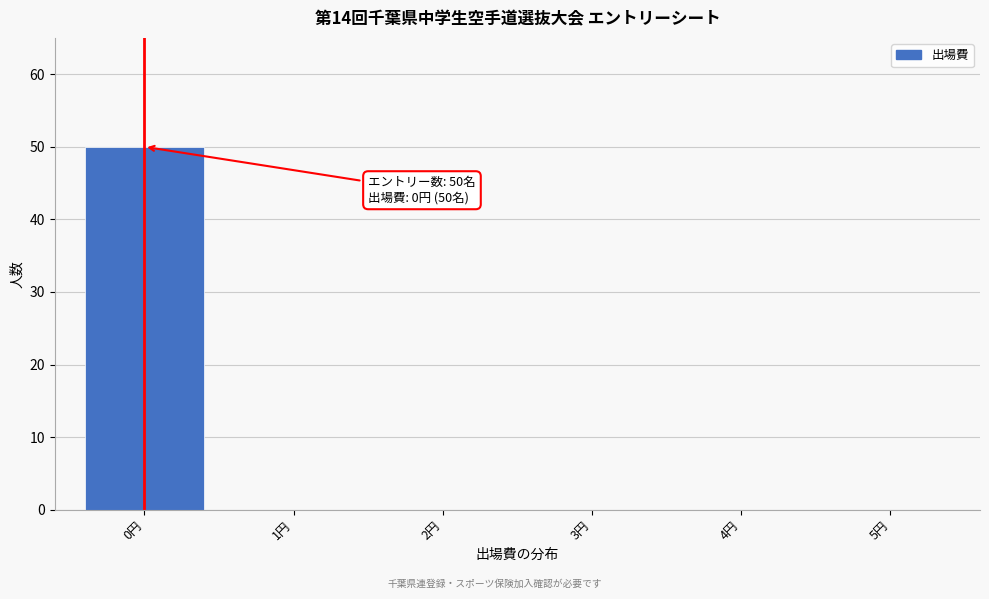

Reading left to right, extract all data points from this chart.

0円=50	1円=0	2円=0	3円=0	4円=0	5円=0